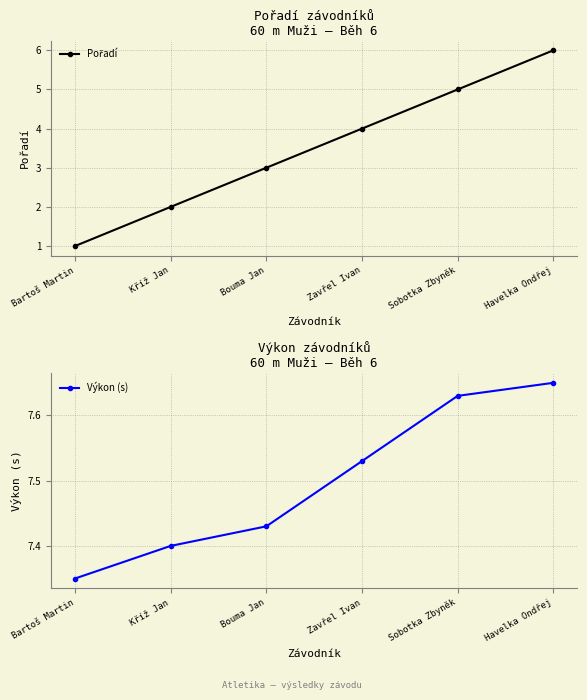

Does the chart have visible grid lines?

Yes